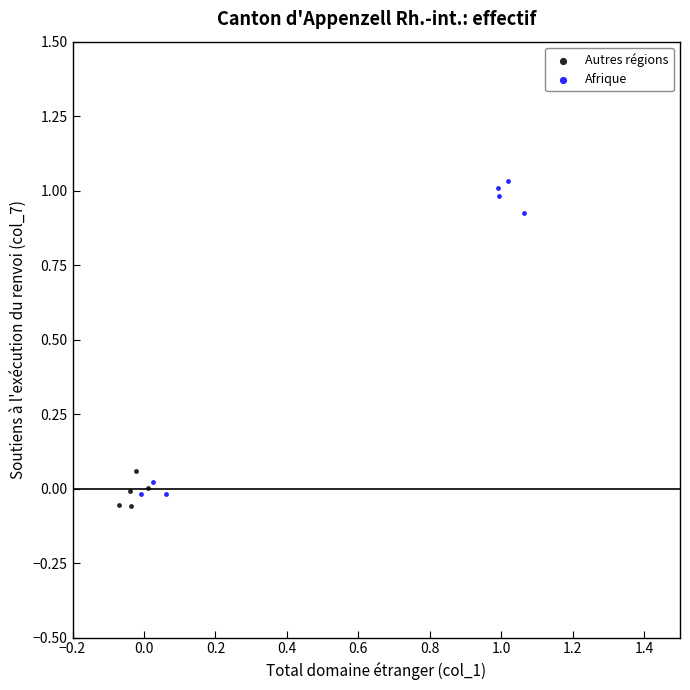

Which series has the widest spread of Y values?

Afrique